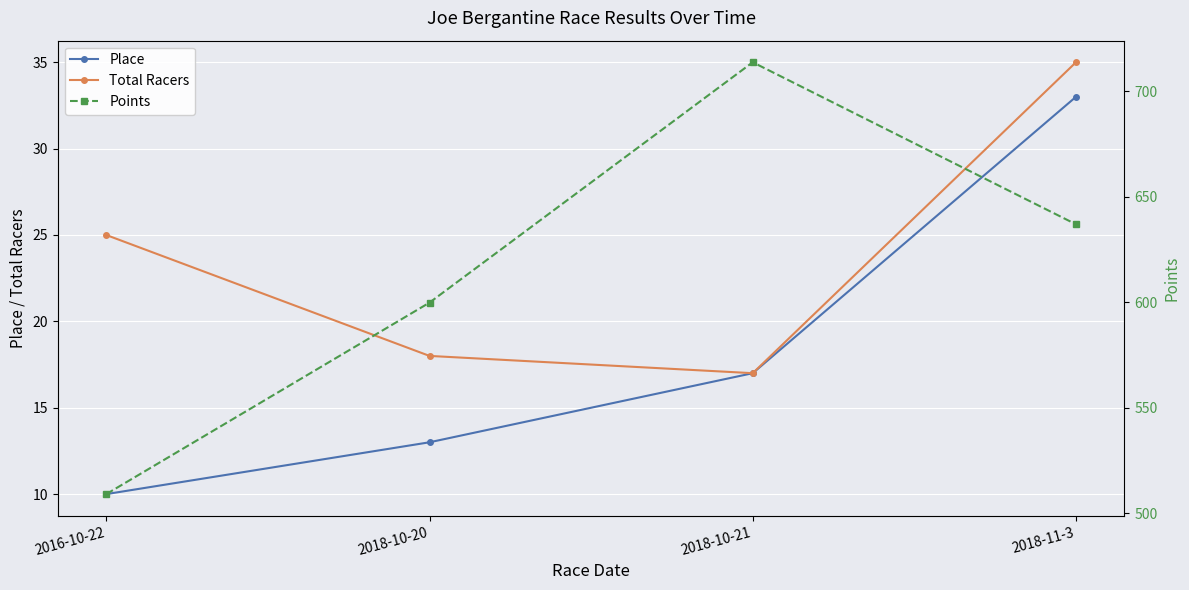

What is the label of the 3rd point from the left?

2018-10-21